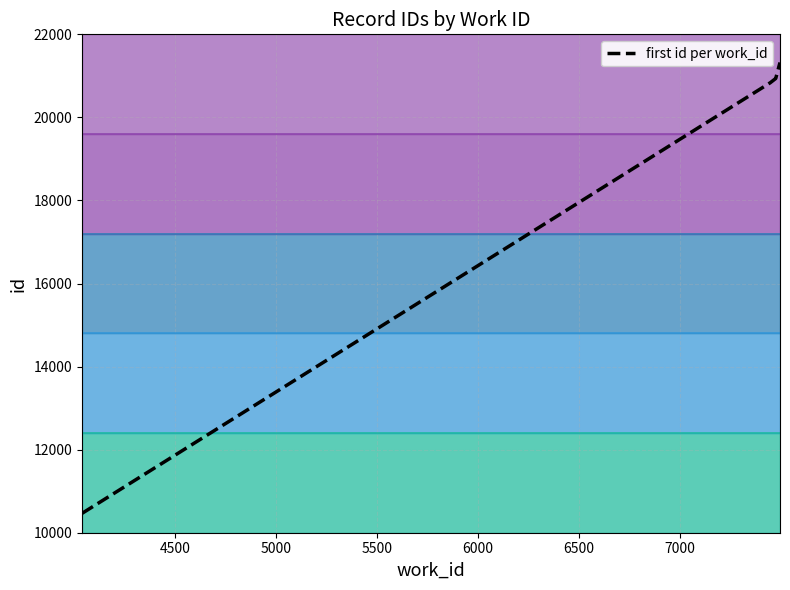

What is the highest value of the first id per work_id series?

21322